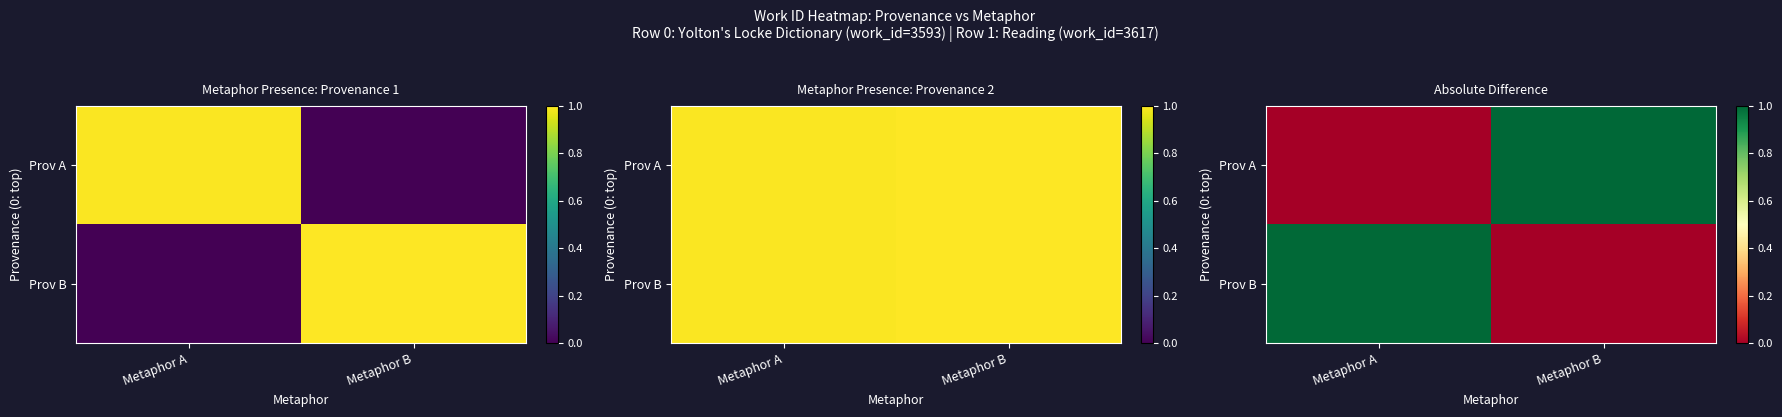

How many distinct data groups are displayed?

2